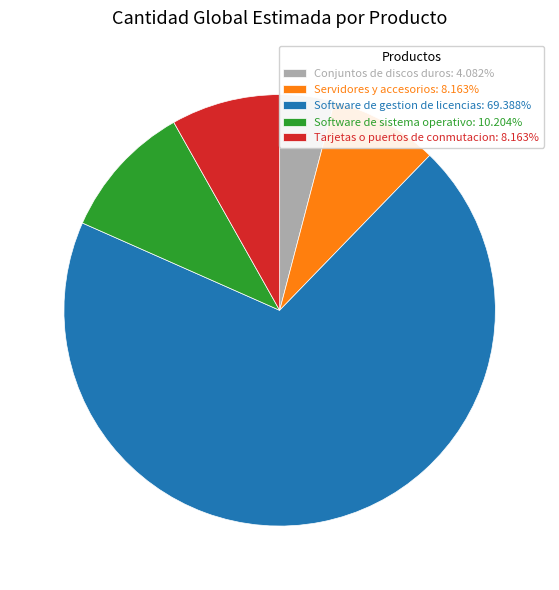

What is the largest slice in the pie chart?

Software de gestion de licencias